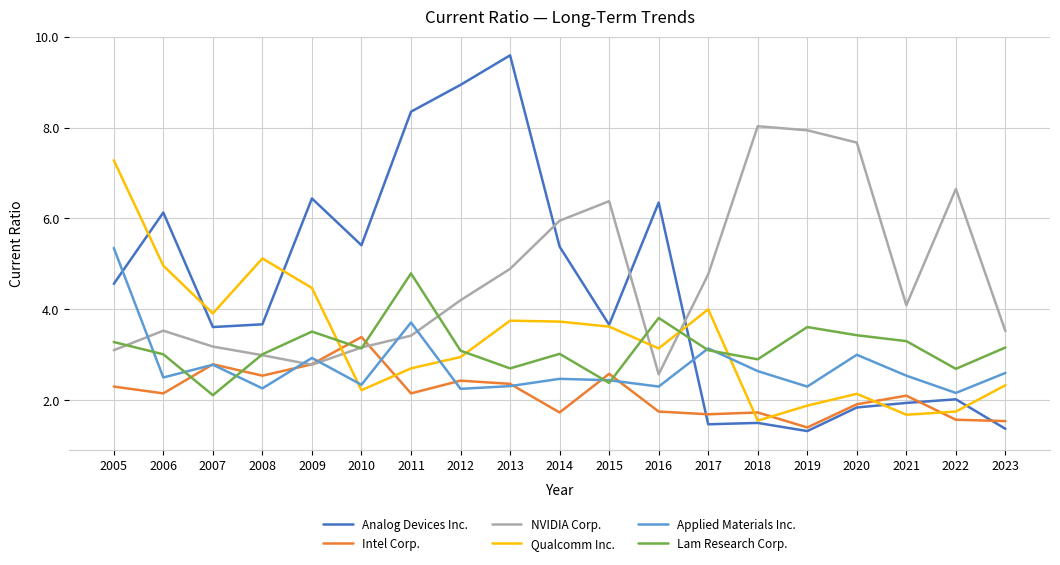

Where is the first local maximum for Applied Materials Inc.?

2007